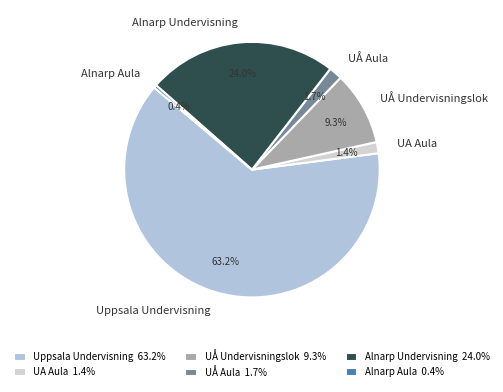

True or false: UA Aula accounts for 1% of the total.

True